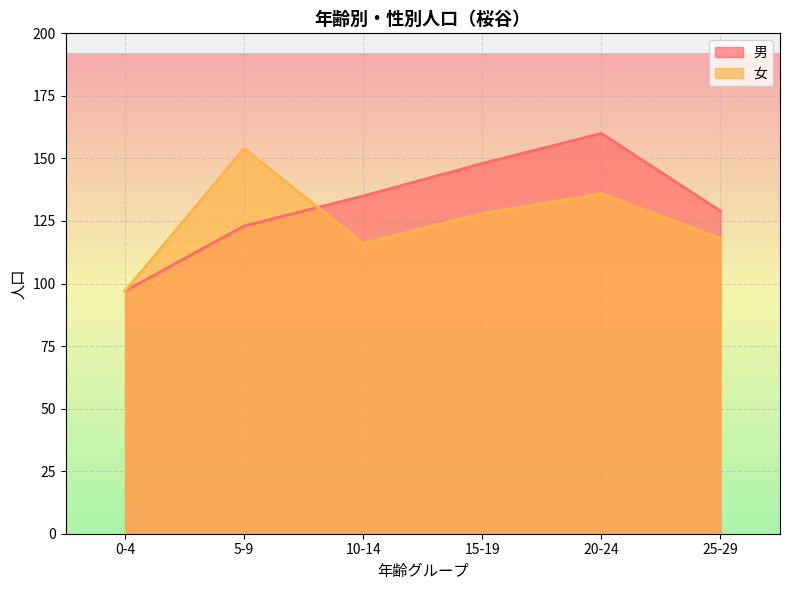

True or false: 女 and 男 intersect in this chart.

True